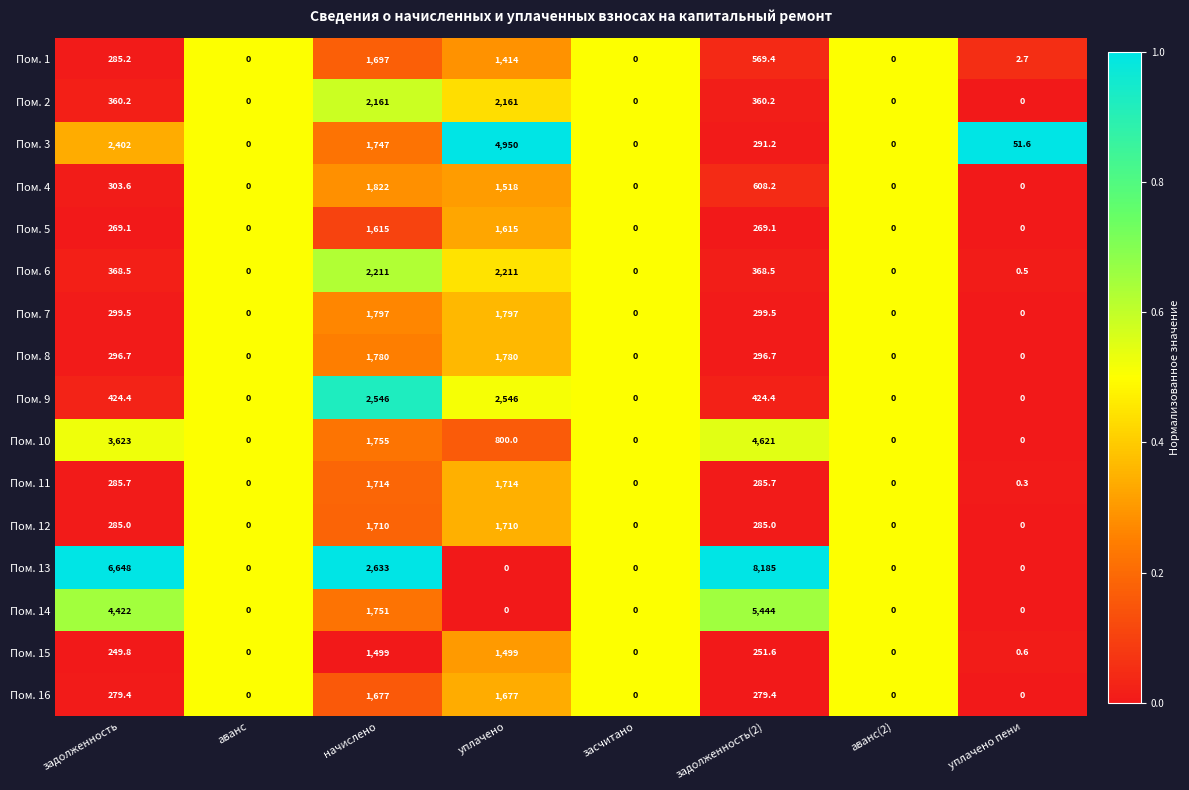

What is the maximum value for Пом. 13?

8185.0